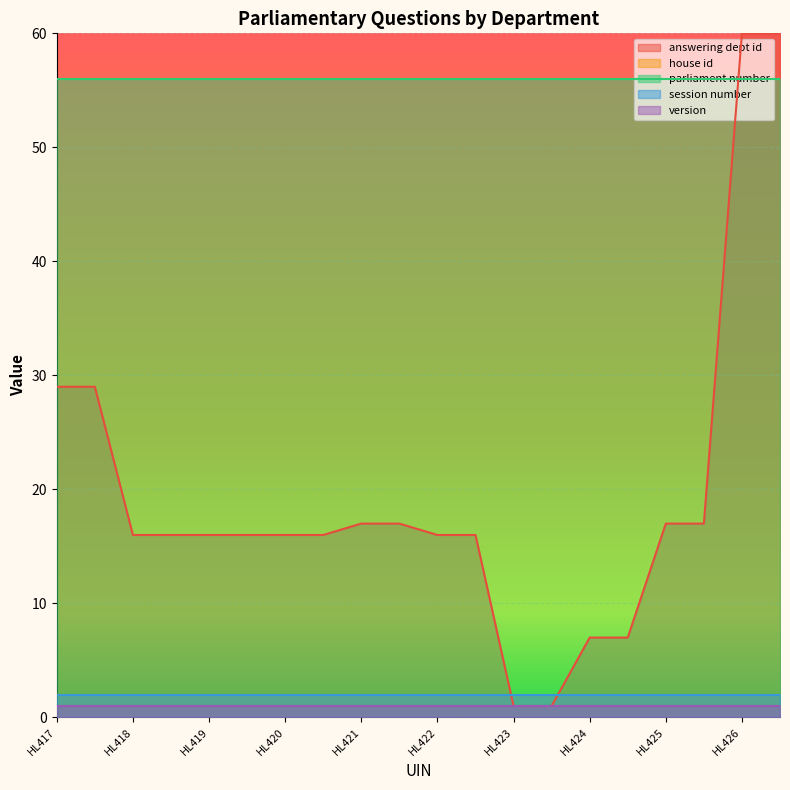

What is the total value across all series at HL422?

77